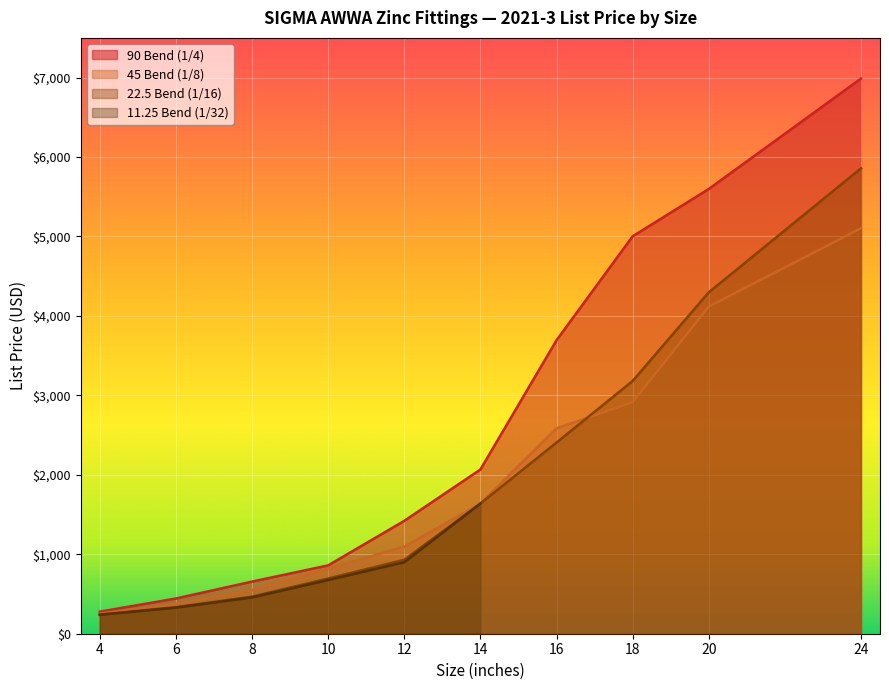

Does the chart display data point markers on the line(s)?

No